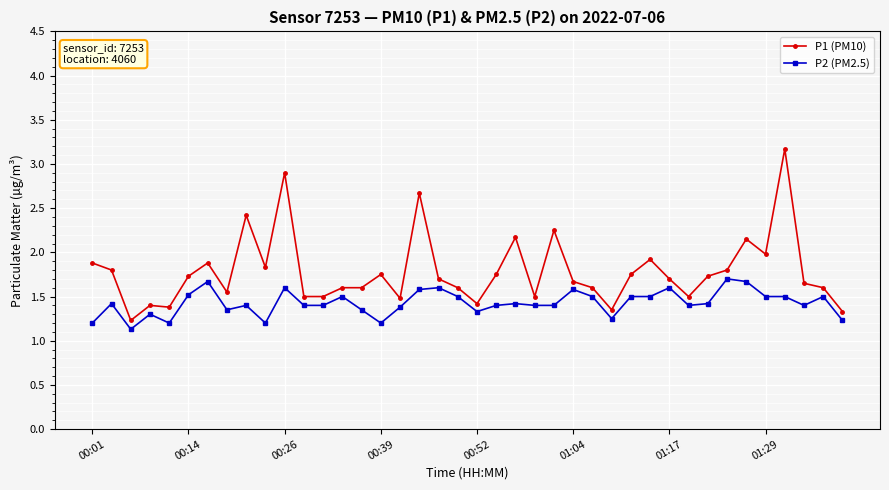

True or false: P2 (PM2.5) and P1 (PM10) cross at least once.

False